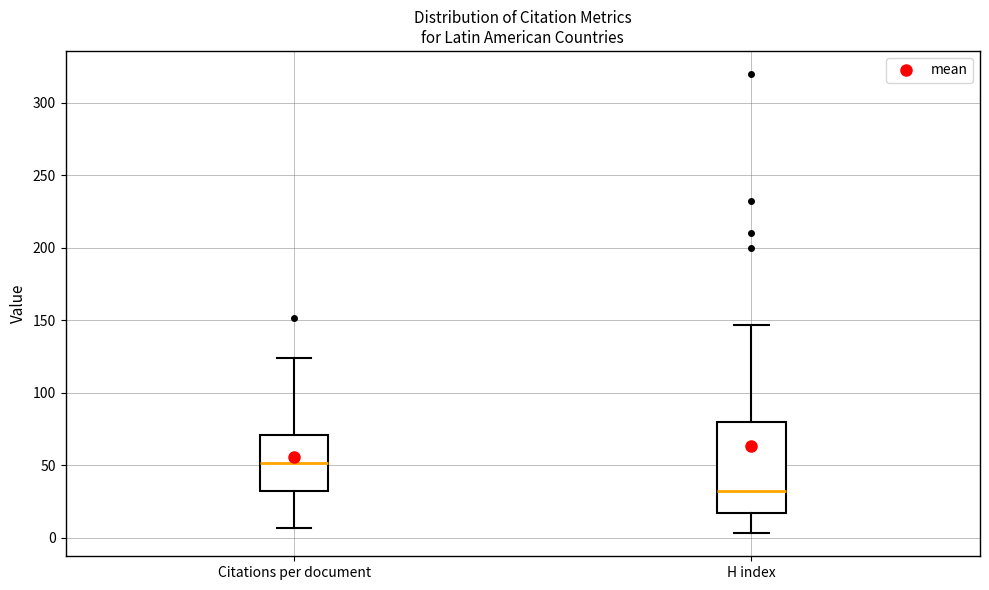

Where is the lower edge of the box for H index on the y-axis? The values are not printed on the chart, so give them approximately, as read against the axis.

15